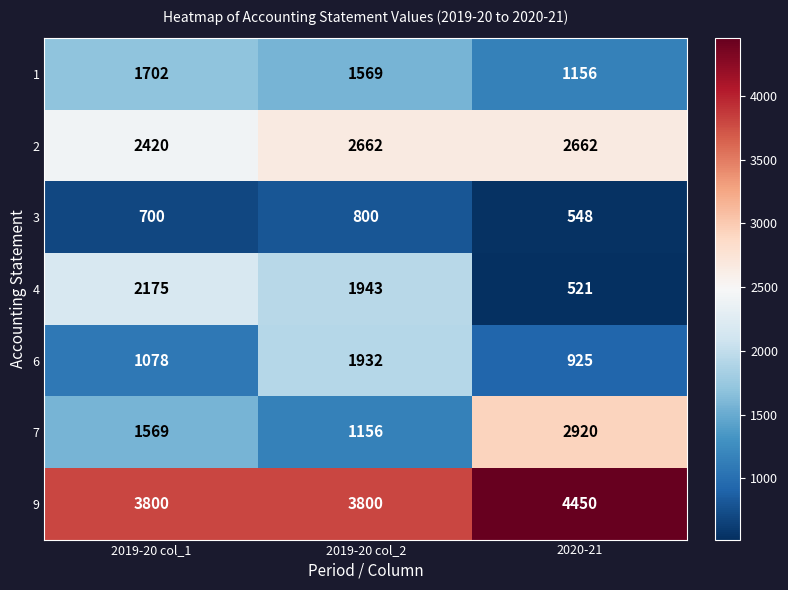

Reading left to right, extract all data points from this chart.

1: 2019-20 col_1=1702	2019-20 col_2=1569	2020-21=1156
2: 2019-20 col_1=2420	2019-20 col_2=2662	2020-21=2662
3: 2019-20 col_1=700	2019-20 col_2=800	2020-21=548
4: 2019-20 col_1=2175	2019-20 col_2=1943	2020-21=521
6: 2019-20 col_1=1078	2019-20 col_2=1932	2020-21=925
7: 2019-20 col_1=1569	2019-20 col_2=1156	2020-21=2920
9: 2019-20 col_1=3800	2019-20 col_2=3800	2020-21=4450